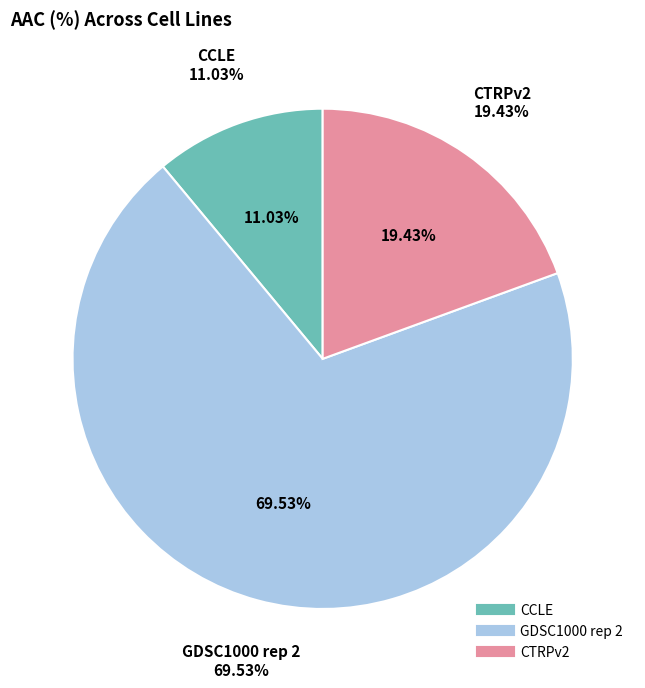

To the nearest percent, what is the combined percentage of CCLE and CTRPv2?

30%